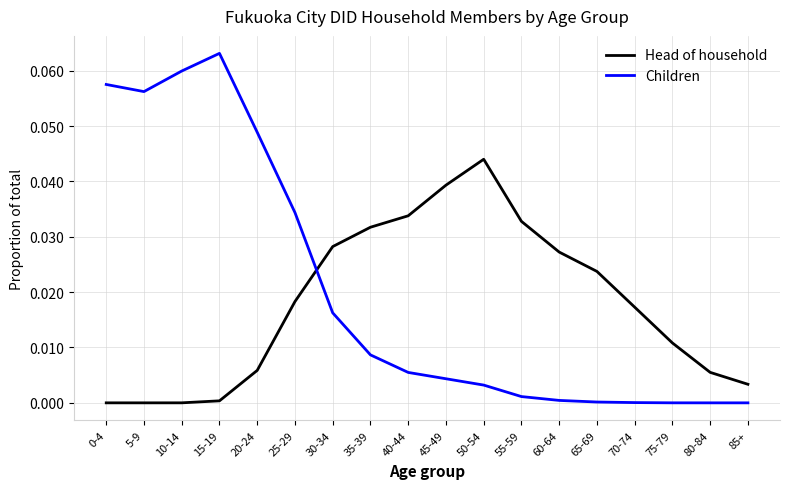

True or false: Head of household has more than 2 interior local peaks.

False